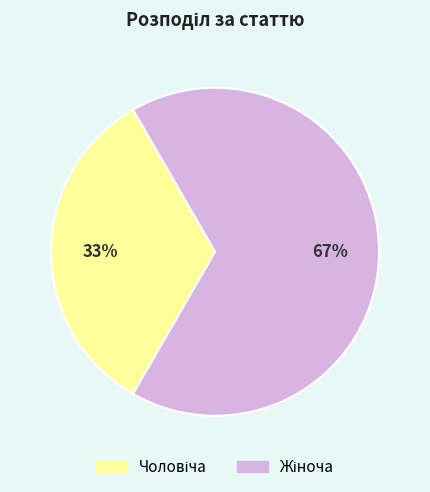

Is there a majority slice in this chart?

Yes